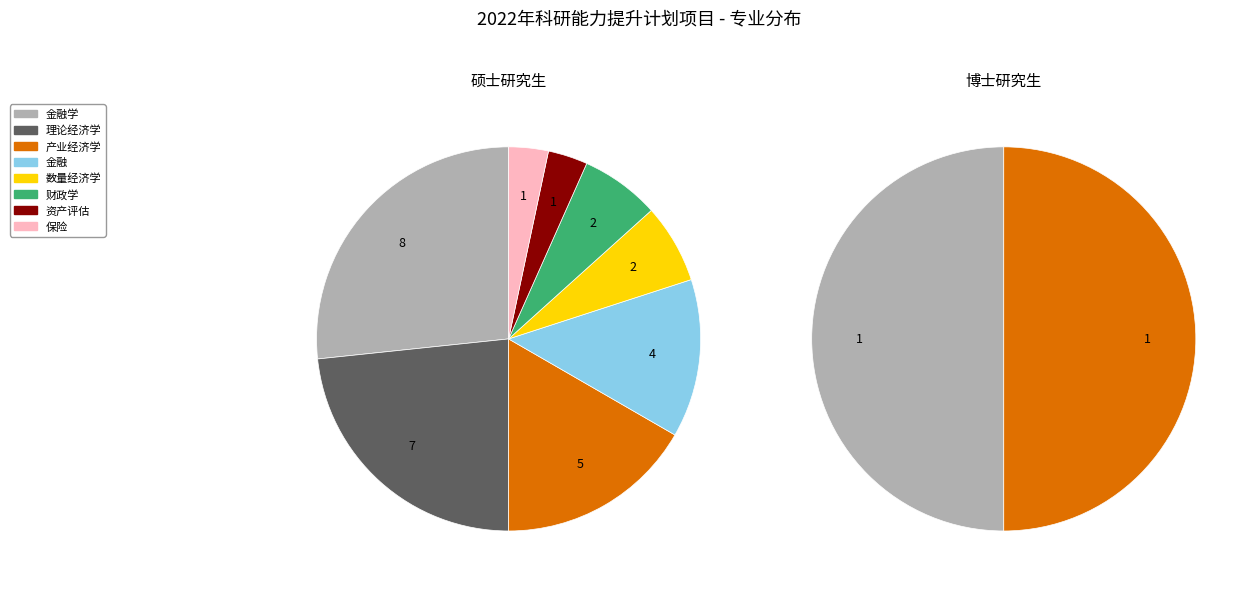

What is the ratio of the value at 数量经济学 to the value at 理论经济学?

0.3